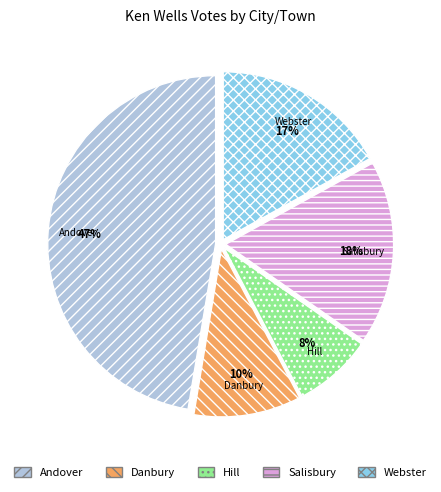

Count the number of slices in the pie.

5